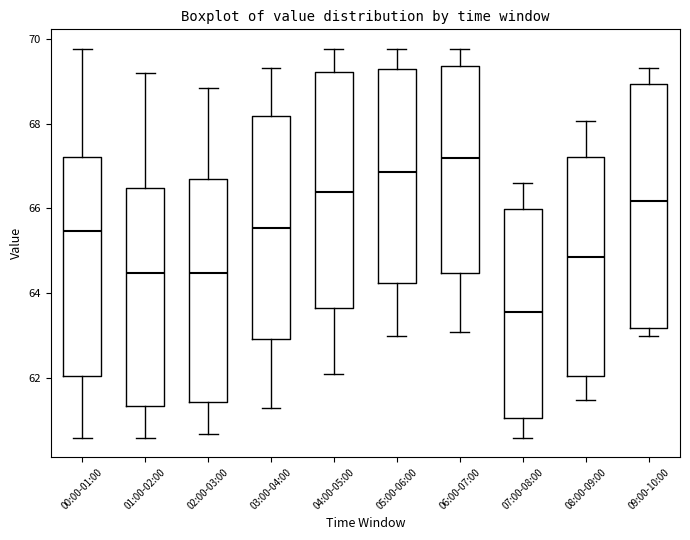

Where does the median line of the box for 05:00-06:00 sit on the y-axis? The values are not printed on the chart, so give them approximately, as read against the axis.

66.8